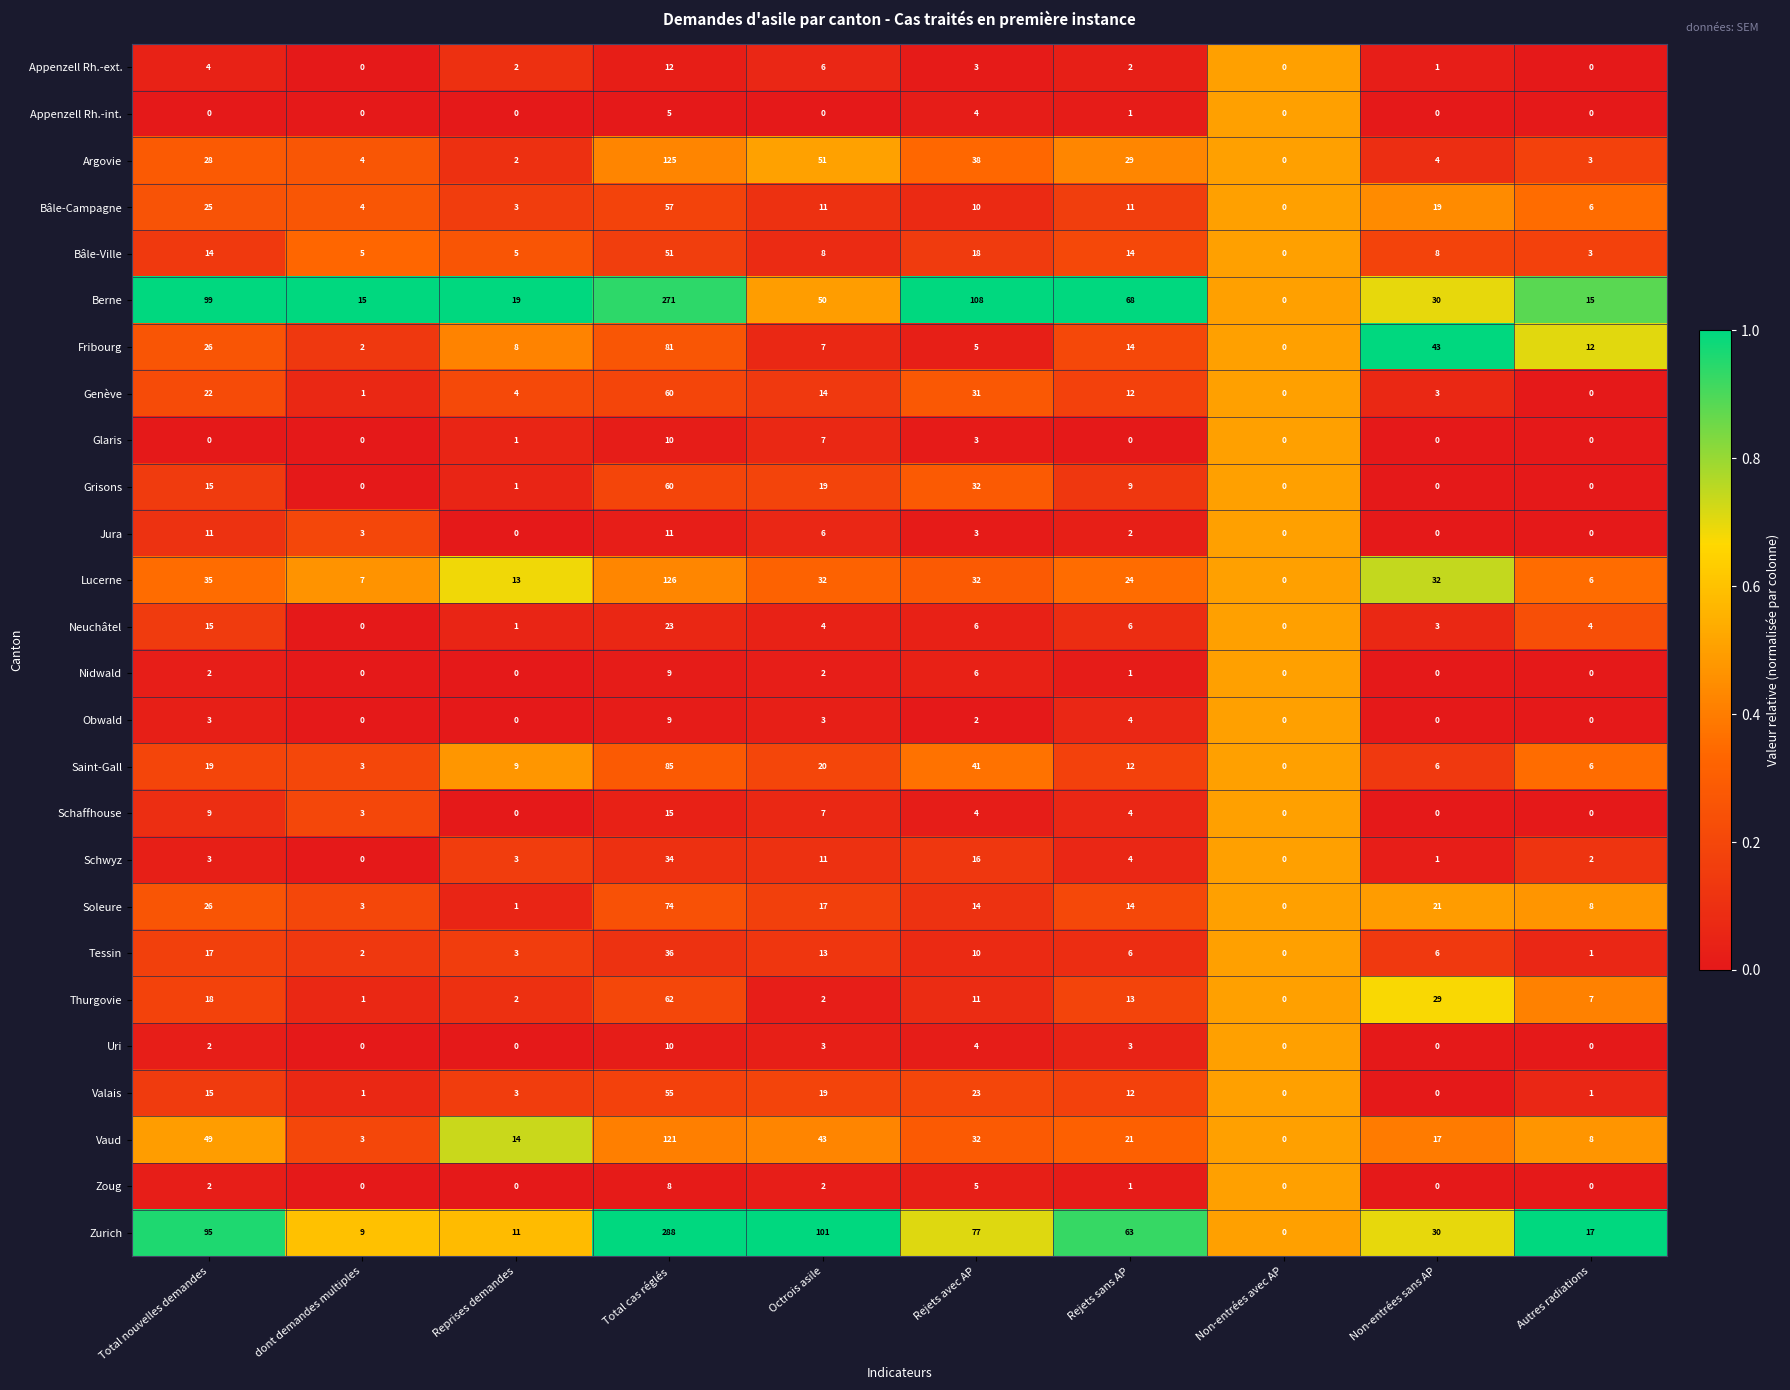

Which category has the highest value across all series?

Total cas réglés